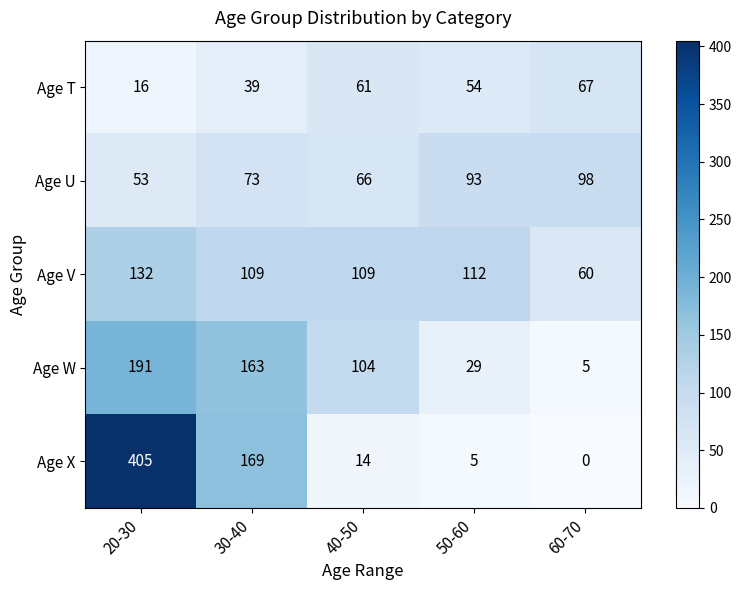

Which series has the widest spread of values?

Age X